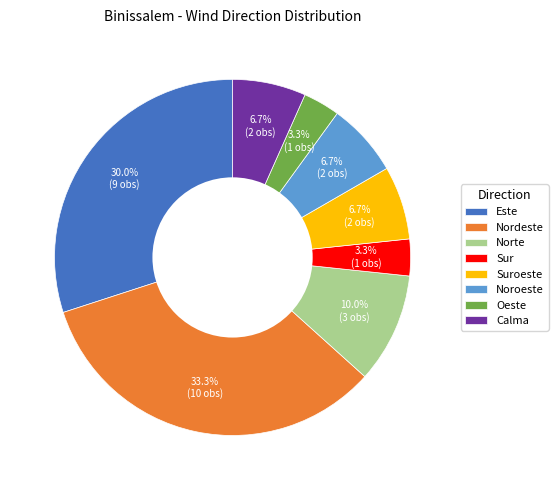

To the nearest percent, what is the combined percentage of Sur and Nordeste?

37%